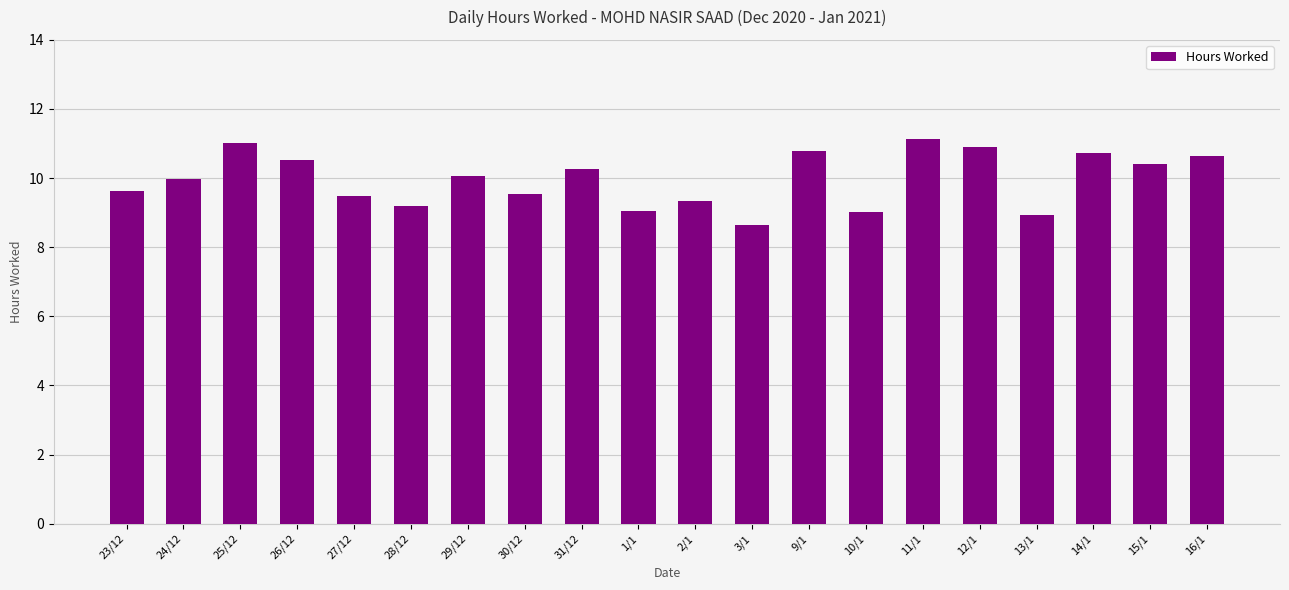

Does the chart contain stacked bars?

No